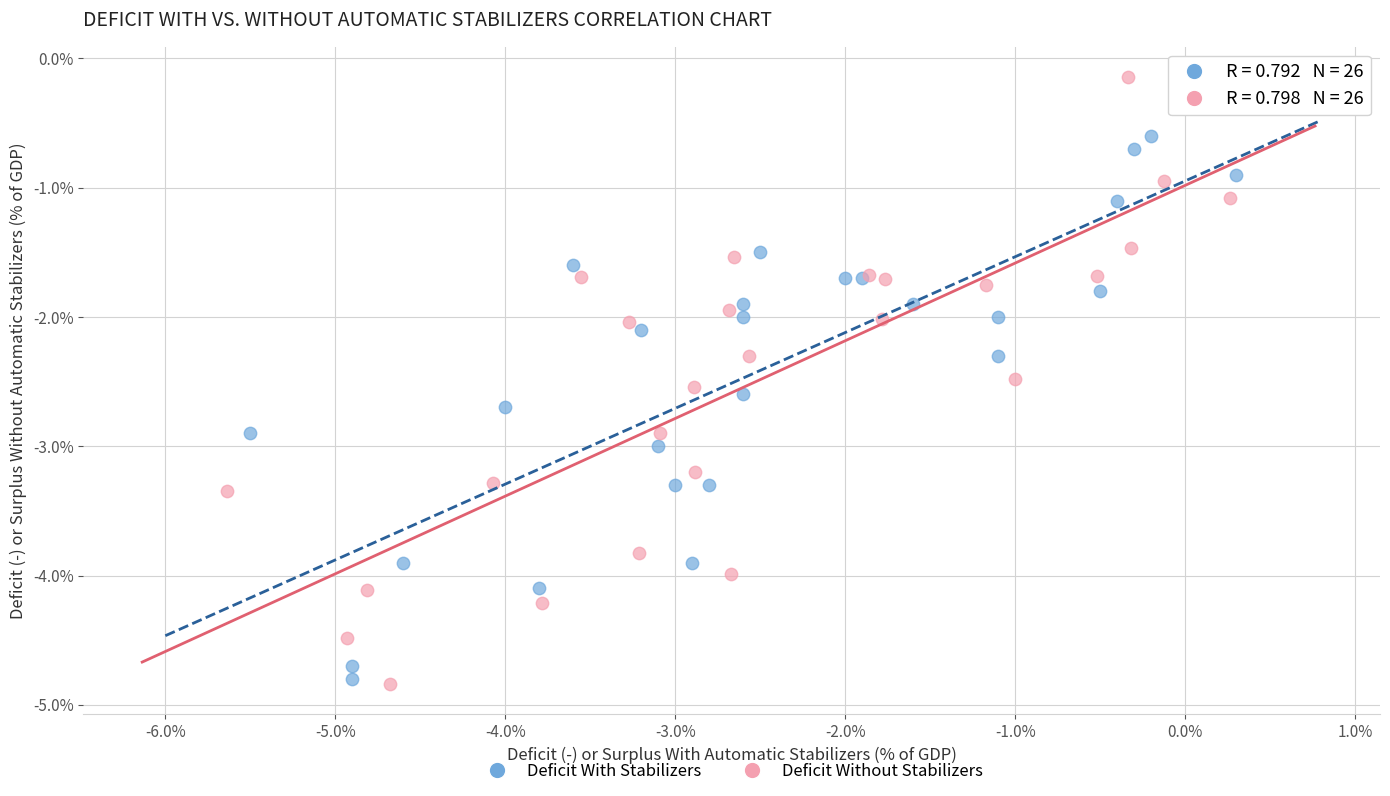

Which series contains the highest Y value?

Deficit Without Stabilizers